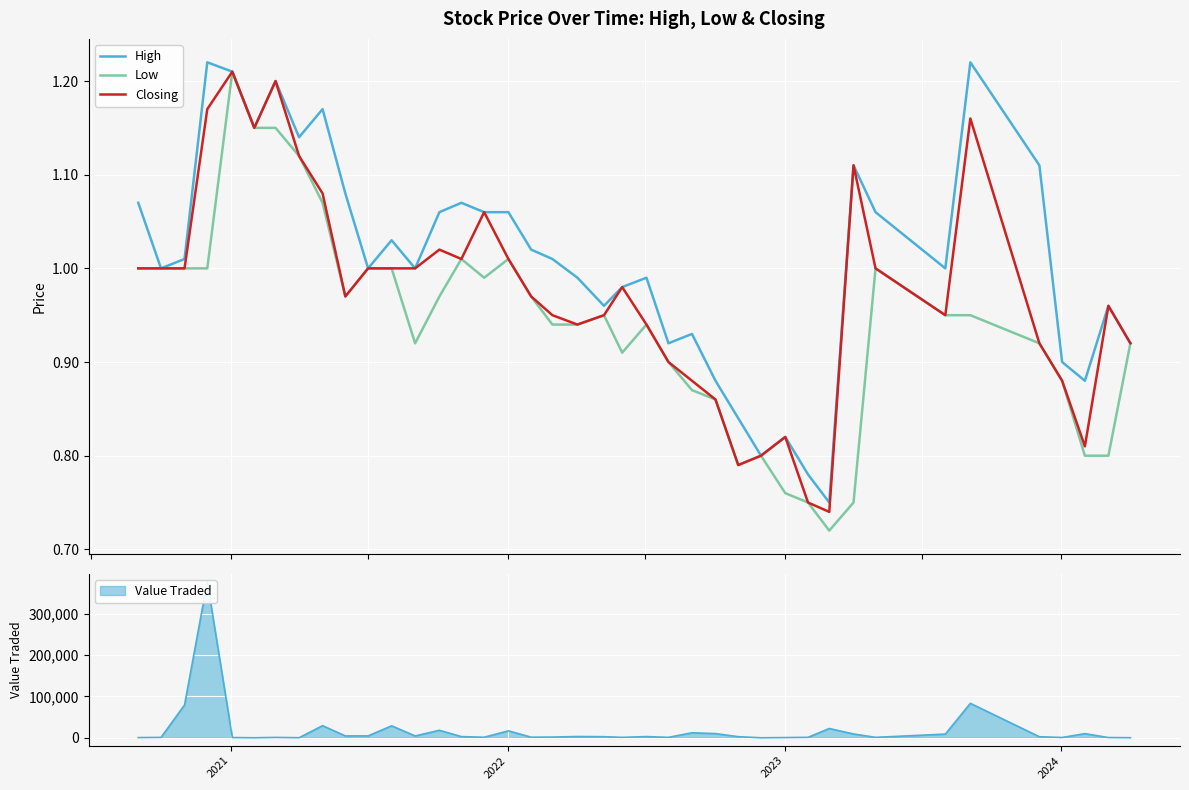

Reading left to right, transcribe all the data shown in this chart.

High: 1.1	1.0	1.0	1.2	1.2	1.1	1.2	1.1	1.2	1.1	1.0	1.0	1.0	1.1	1.1	1.1	1.1	1.0	1.0	1.0	1.0	1.0	1.0	0.9	0.9	0.9	0.8	0.8	0.8	0.8	0.8	1.1	1.1	1.0	1.2	1.1	0.9	0.9	1.0	0.9
Low: 1.0	1.0	1.0	1.0	1.2	1.1	1.1	1.1	1.1	1.0	1.0	1.0	0.9	1.0	1.0	1.0	1.0	1.0	0.9	0.9	0.9	0.9	0.9	0.9	0.9	0.9	0.8	0.8	0.8	0.8	0.7	0.8	1.0	0.9	0.9	0.9	0.9	0.8	0.8	0.9
Closing: 1.0	1.0	1.0	1.2	1.2	1.1	1.2	1.1	1.1	1.0	1.0	1.0	1.0	1.0	1.0	1.1	1.0	1.0	0.9	0.9	0.9	1.0	0.9	0.9	0.9	0.9	0.8	0.8	0.8	0.8	0.7	1.1	1.0	0.9	1.2	0.9	0.9	0.8	1.0	0.9